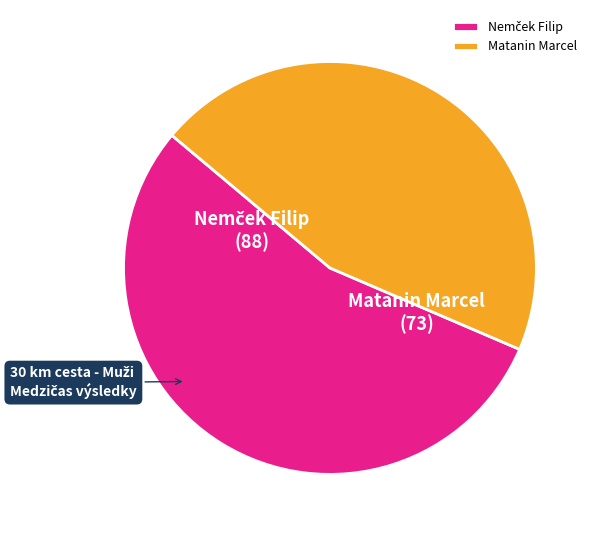

Does any single category account for the majority?

Yes